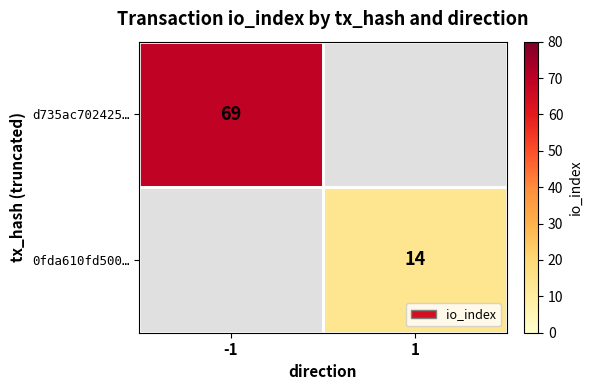

How many categories are shown in the chart?

2